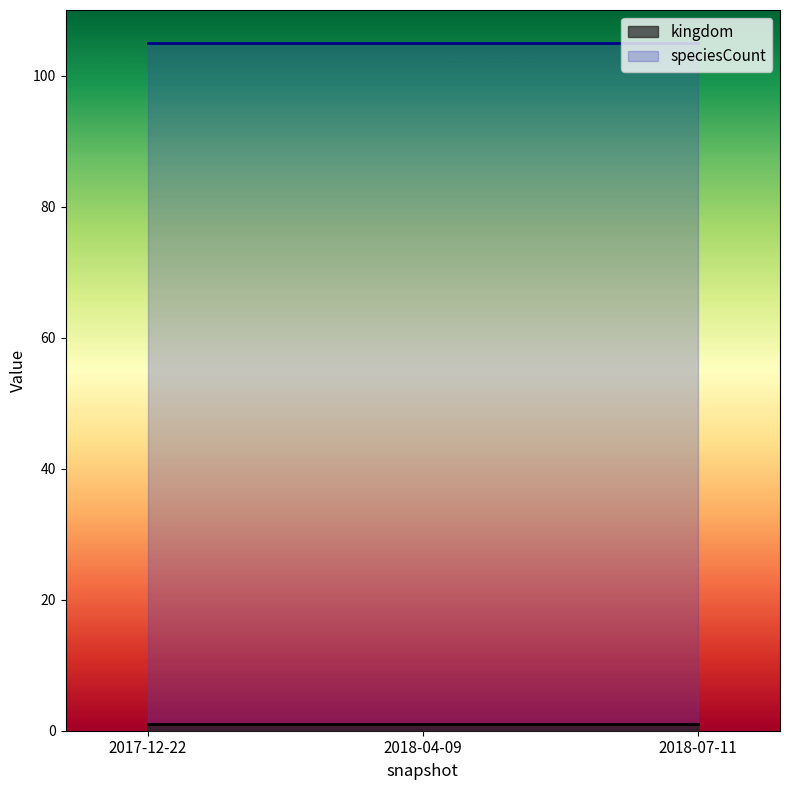

At how many categories does at least one series exceed 88?

3